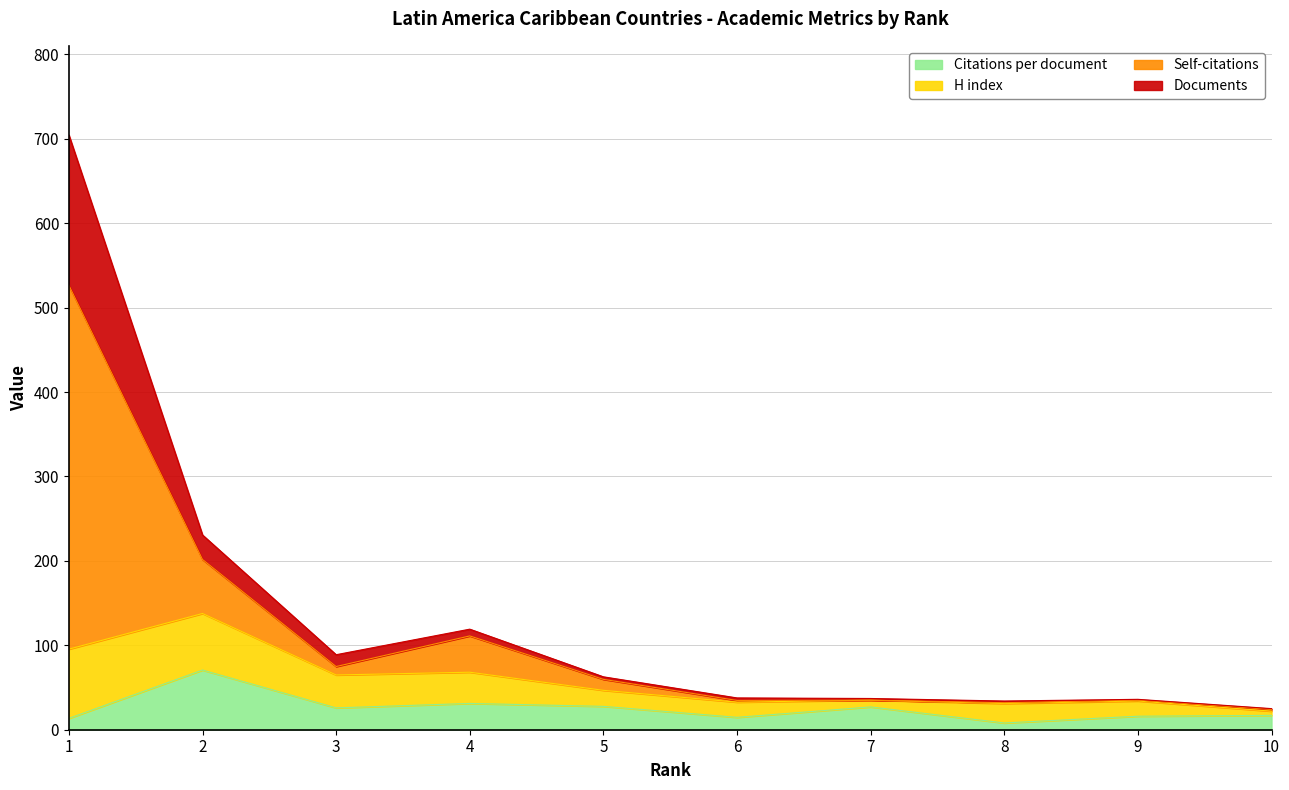

What is the maximum value for Citations per document?

70.7